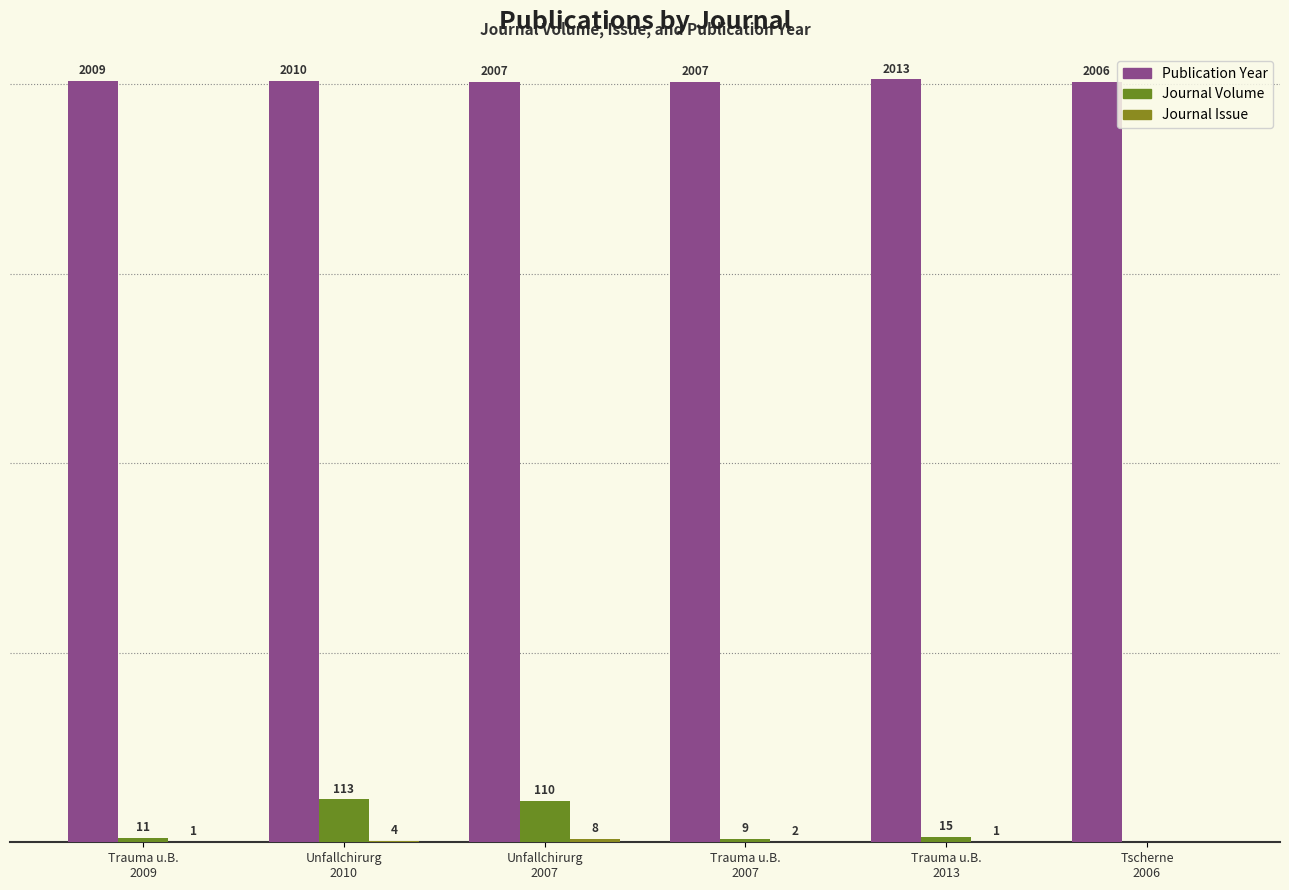

List the series in order of their peak value, lowest first.

Journal Issue, Journal Volume, Publication Year